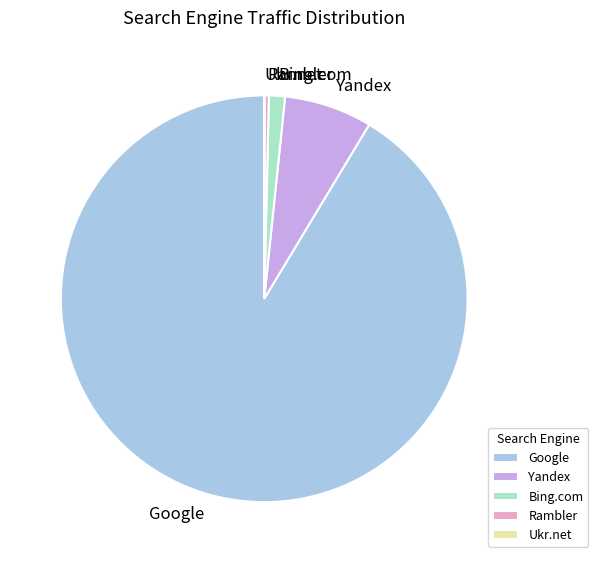

Which slice represents more than half of the pie?

Google